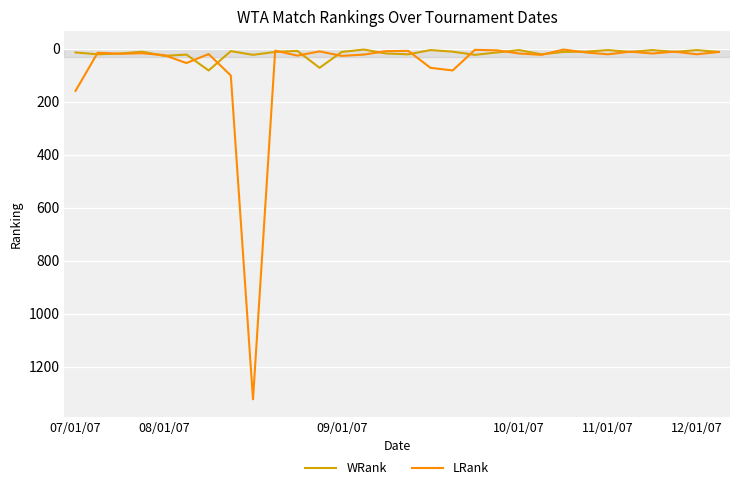

List the series in order of their peak value, highest first.

LRank, WRank